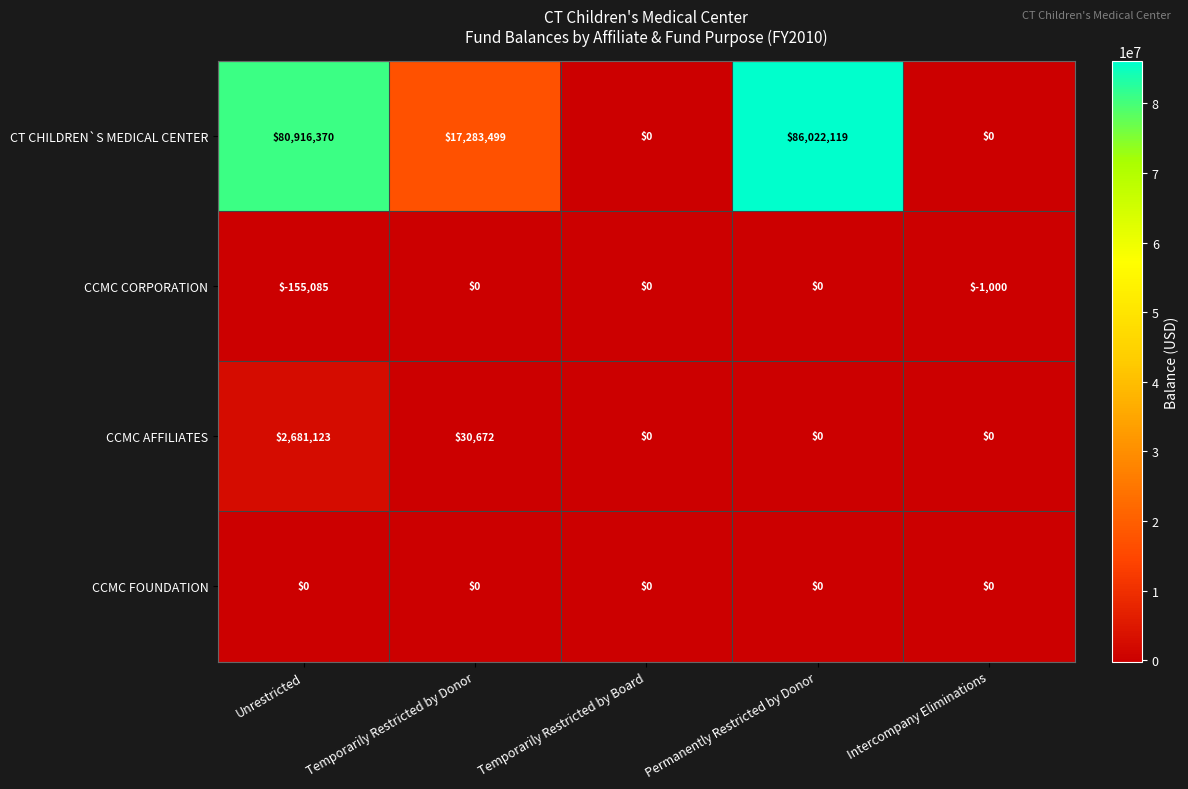

What is the maximum value shown in the chart?

86022119